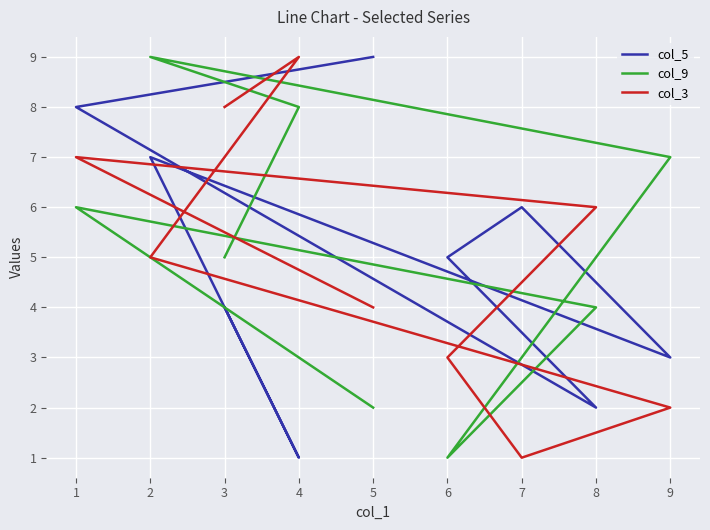

Reading left to right, list all the values displayed in this chart.

col_5: 9	8	2	5	6	3	7	1	4
col_9: 2	6	4	1	3	7	9	8	5
col_3: 4	7	6	3	1	2	5	9	8